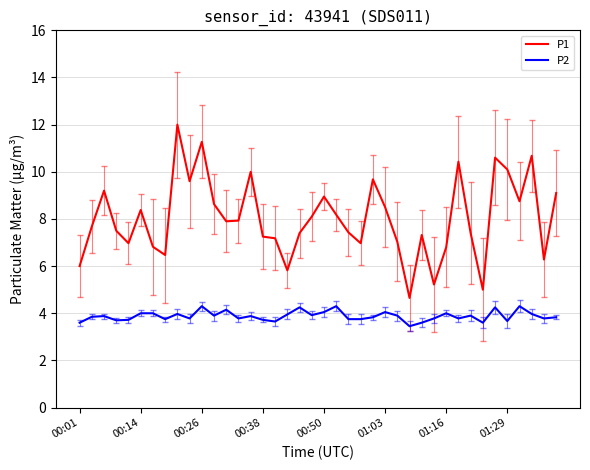

Rank the series by their average value, from lowest to highest.

P2, P1